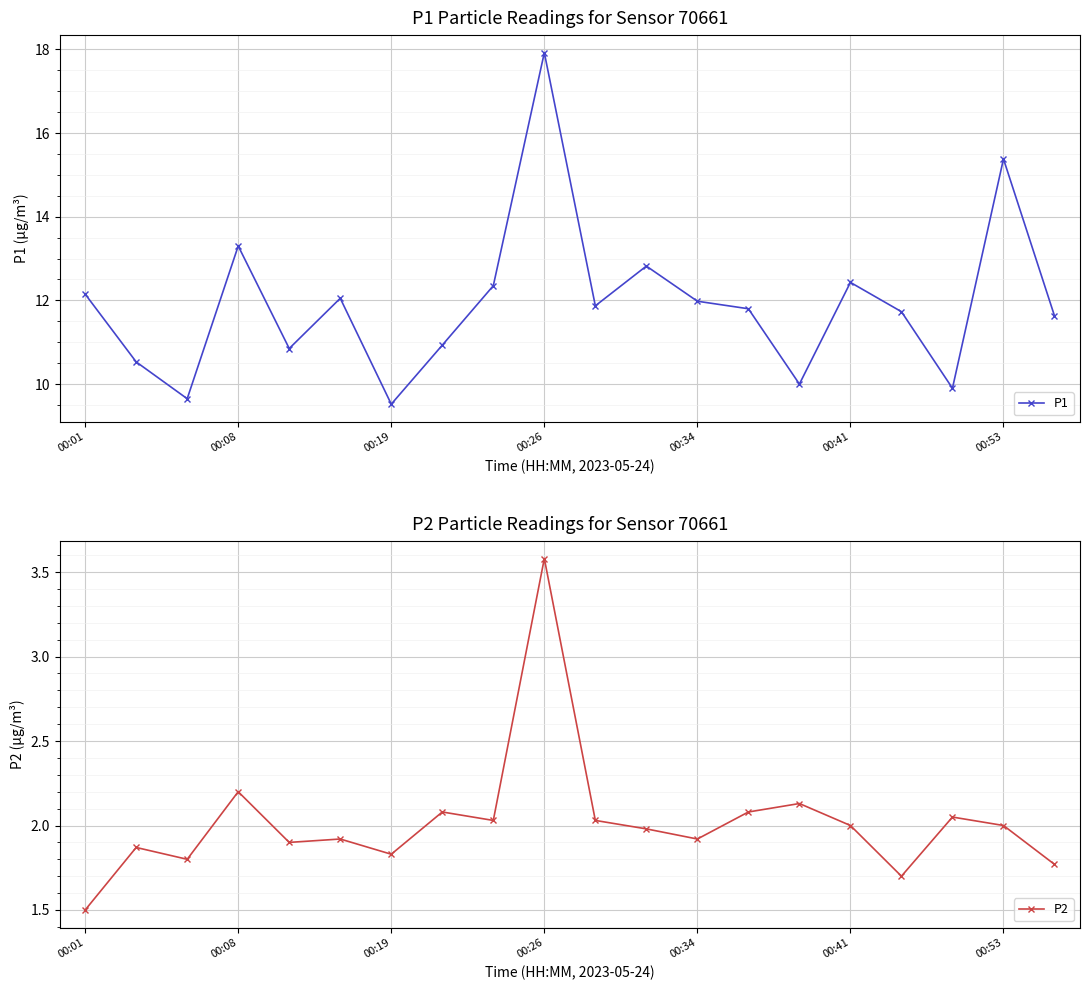

Is it true that P1 equals 20.6 at 00:41?

False